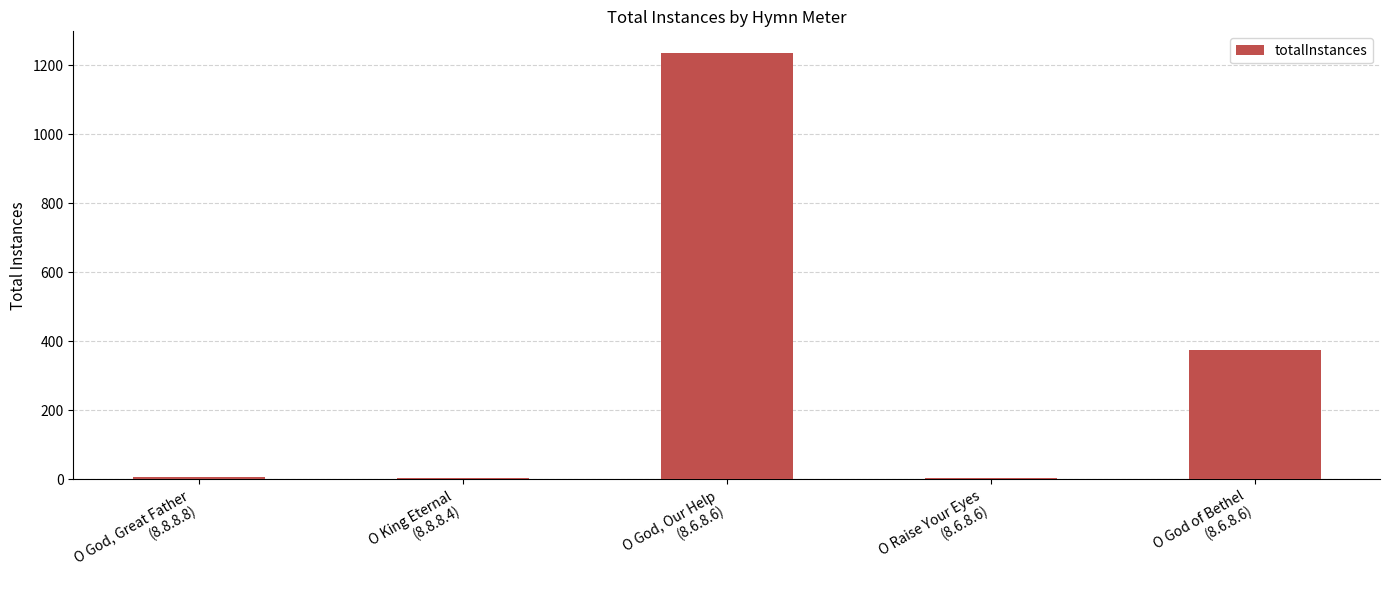

What is the sum of all values?

1627